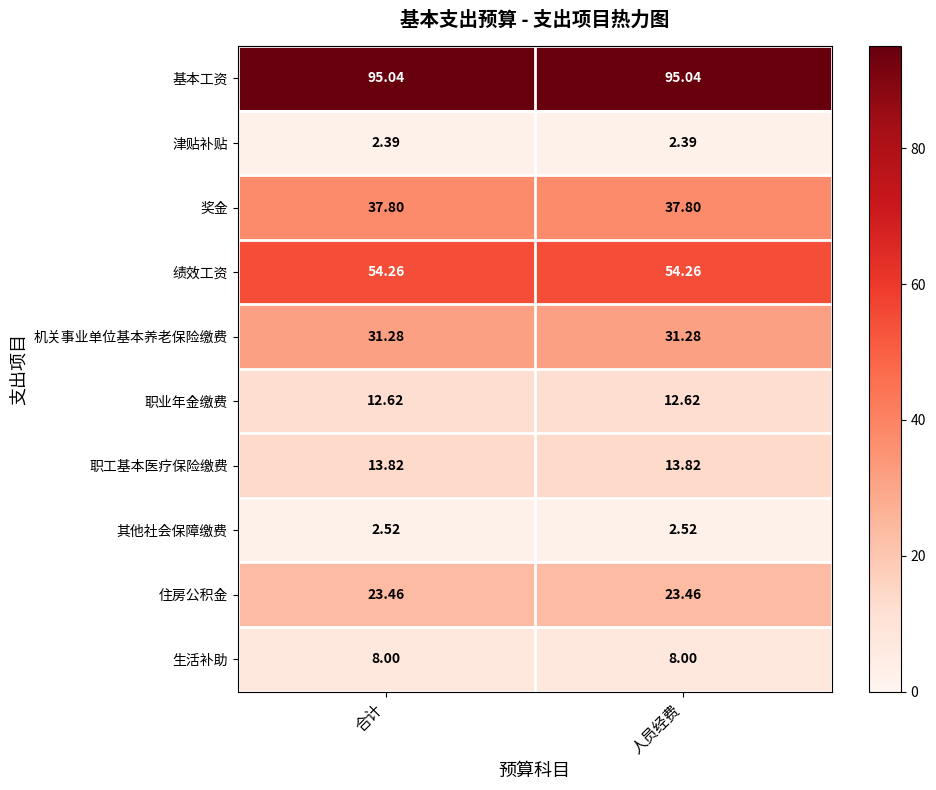

Rank the series at 合计 from lowest to highest value.

津贴补贴, 其他社会保障缴费, 生活补助, 职业年金缴费, 职工基本医疗保险缴费, 住房公积金, 机关事业单位基本养老保险缴费, 奖金, 绩效工资, 基本工资